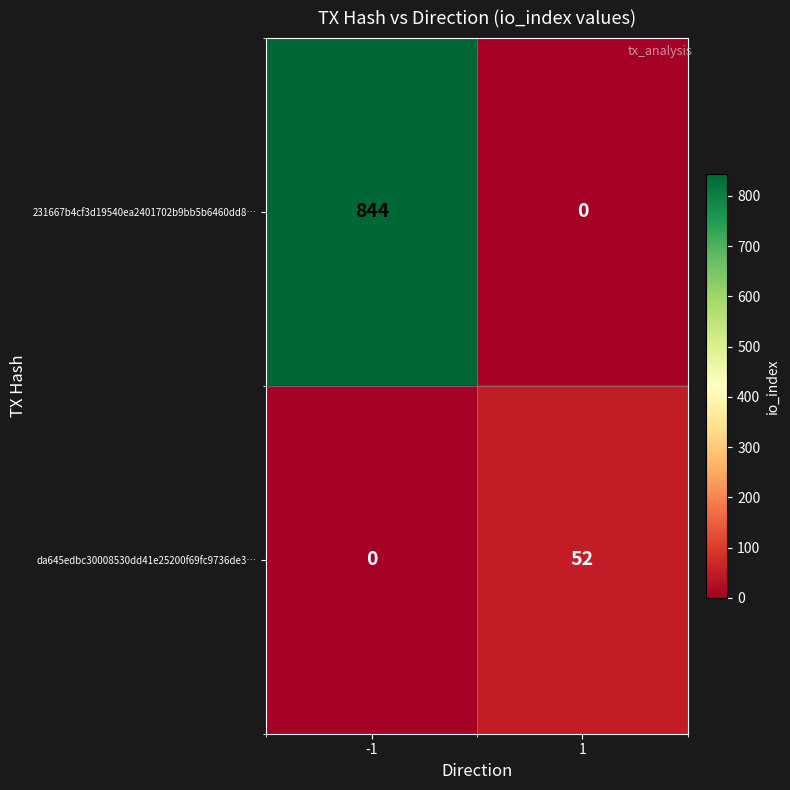

Between -1 and 1, which series saw the biggest shift?

231667b4cf3d19540ea2401702b9bb5b6460dd8…